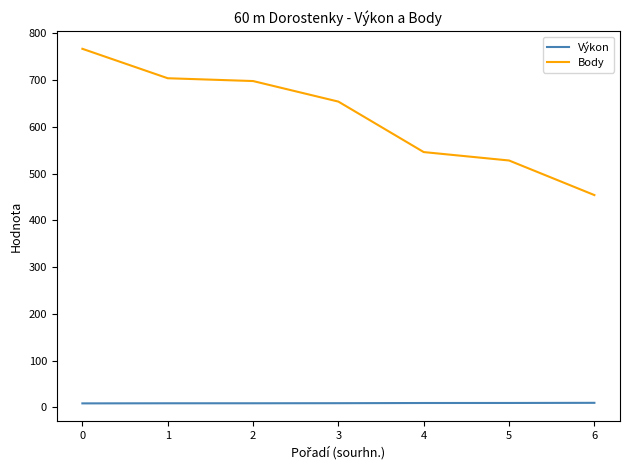

The value of Body at 5 is 775.8. True or false?

False